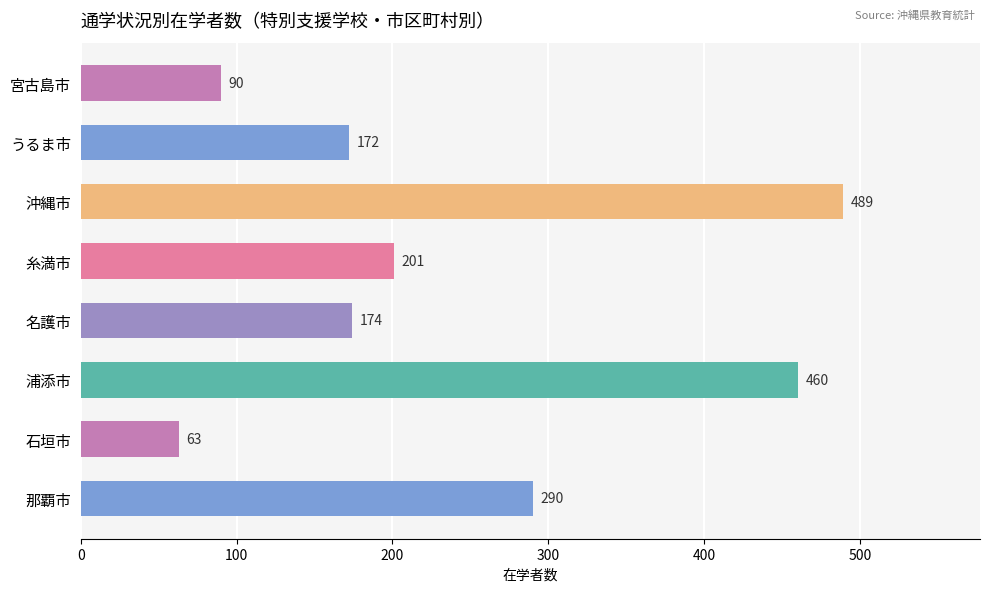

What is the difference between the second highest and minimum values?

397